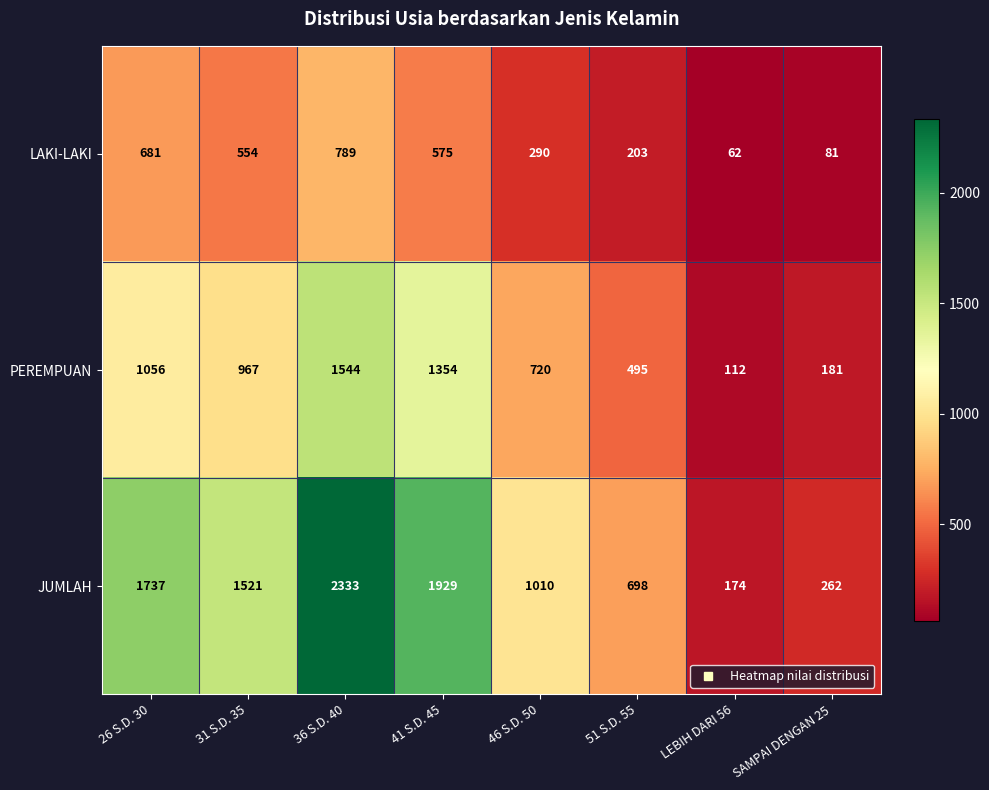

Reading right to left, extract all data points from this chart.

LAKI-LAKI: 81	62	203	290	575	789	554	681
PEREMPUAN: 181	112	495	720	1354	1544	967	1056
JUMLAH: 262	174	698	1010	1929	2333	1521	1737